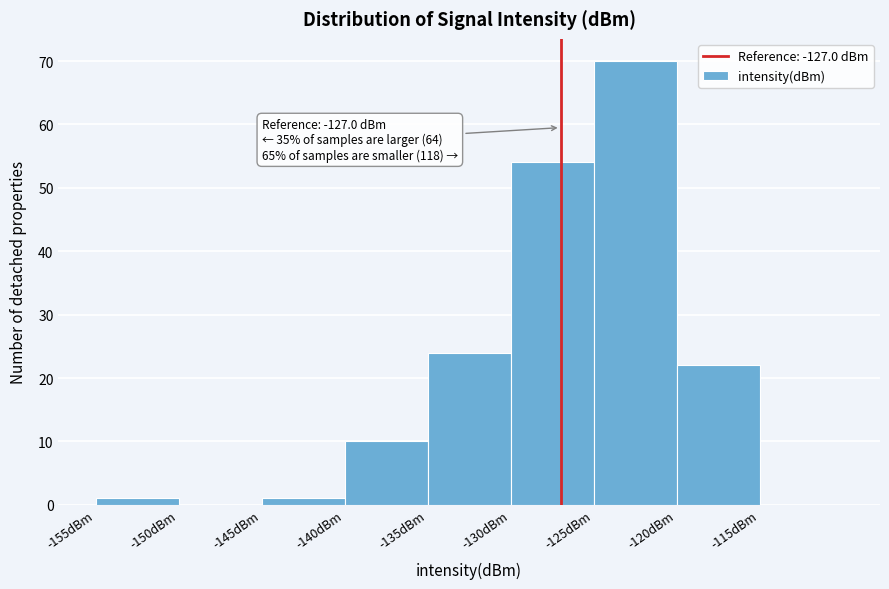

Over which range of the x-axis is the bar tallest?

-125 to -120